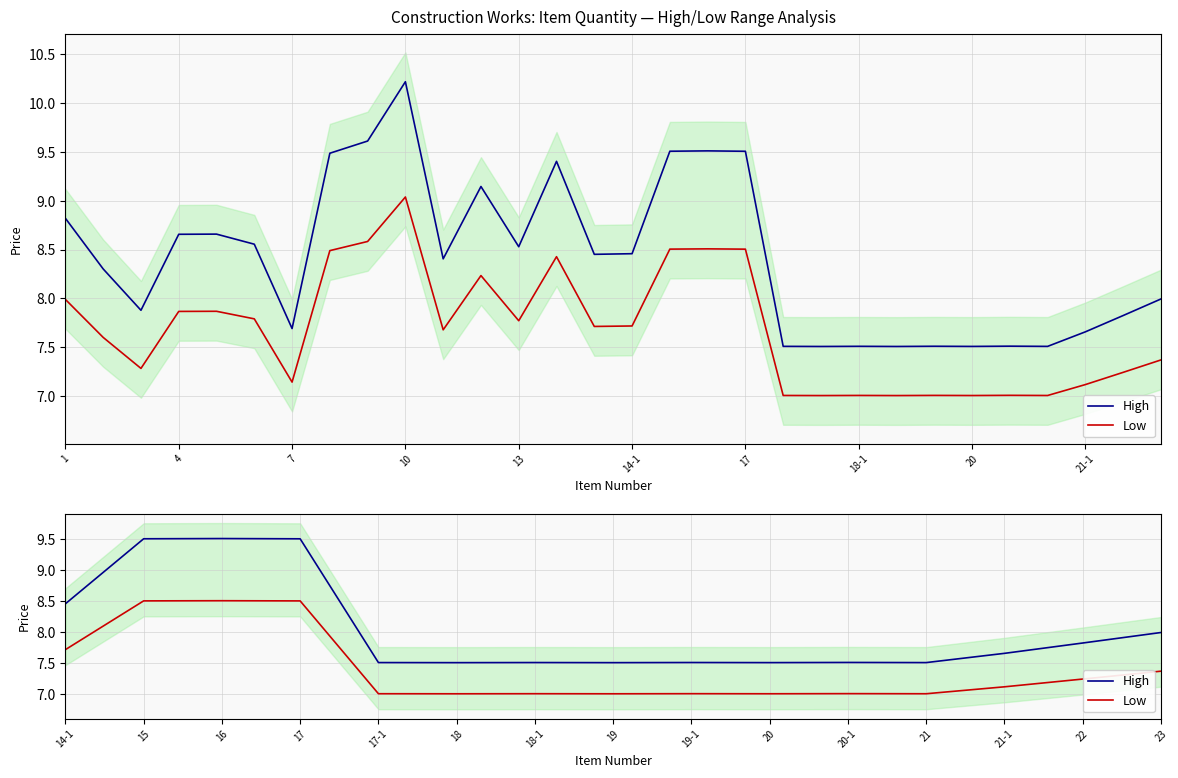

Between 19 and 21, which is larger?

21